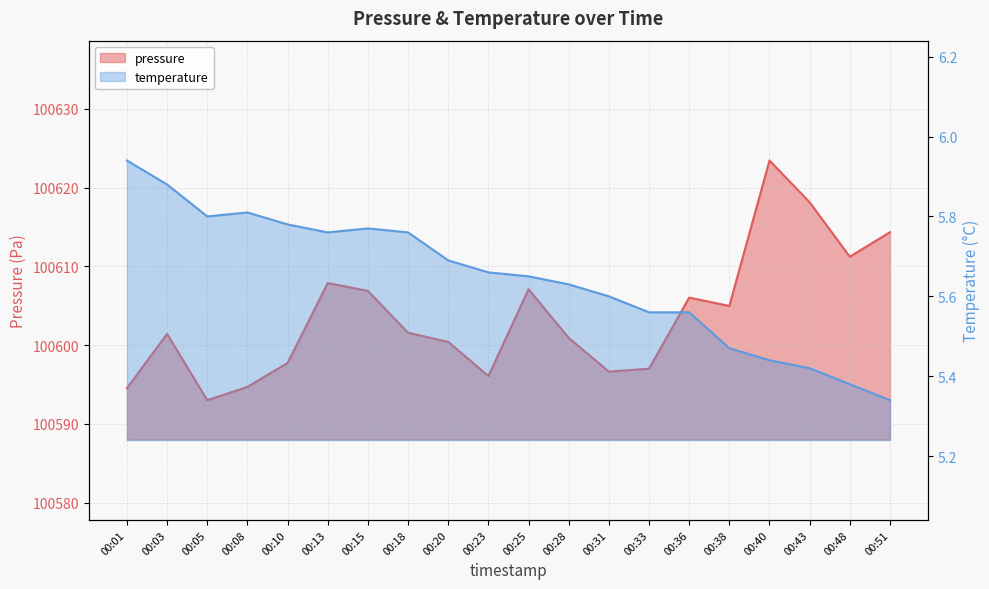

List the series in order of their overall mean, highest first.

pressure, temperature